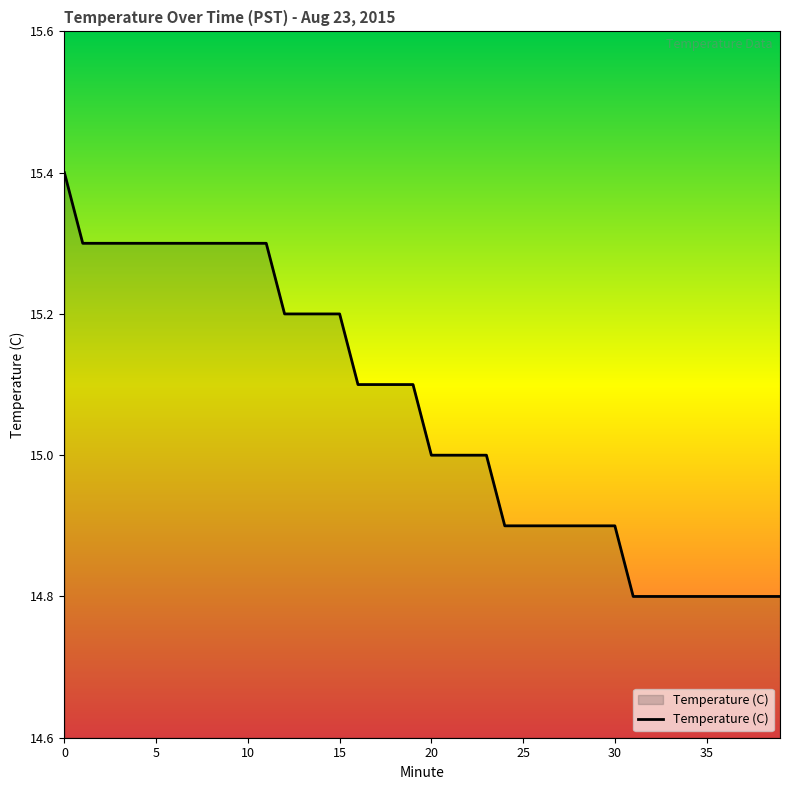

What is the sum of all values?

602.4